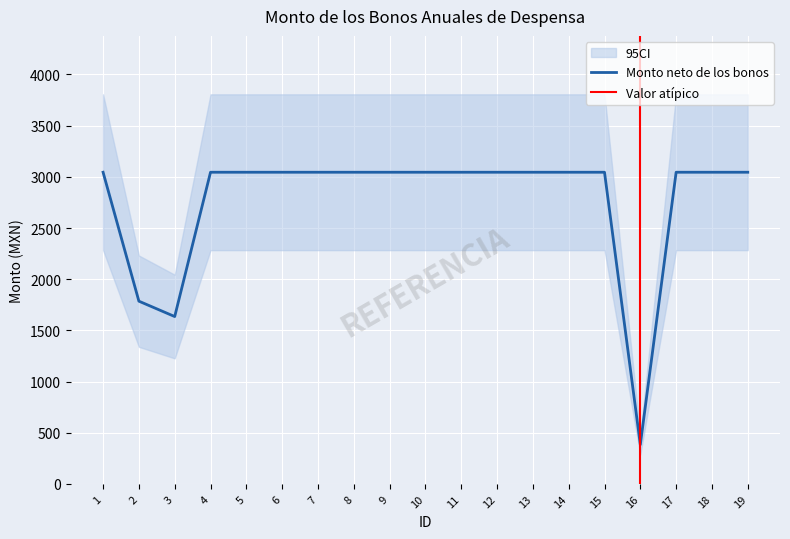

At which category does the data reach its first local valley?

3